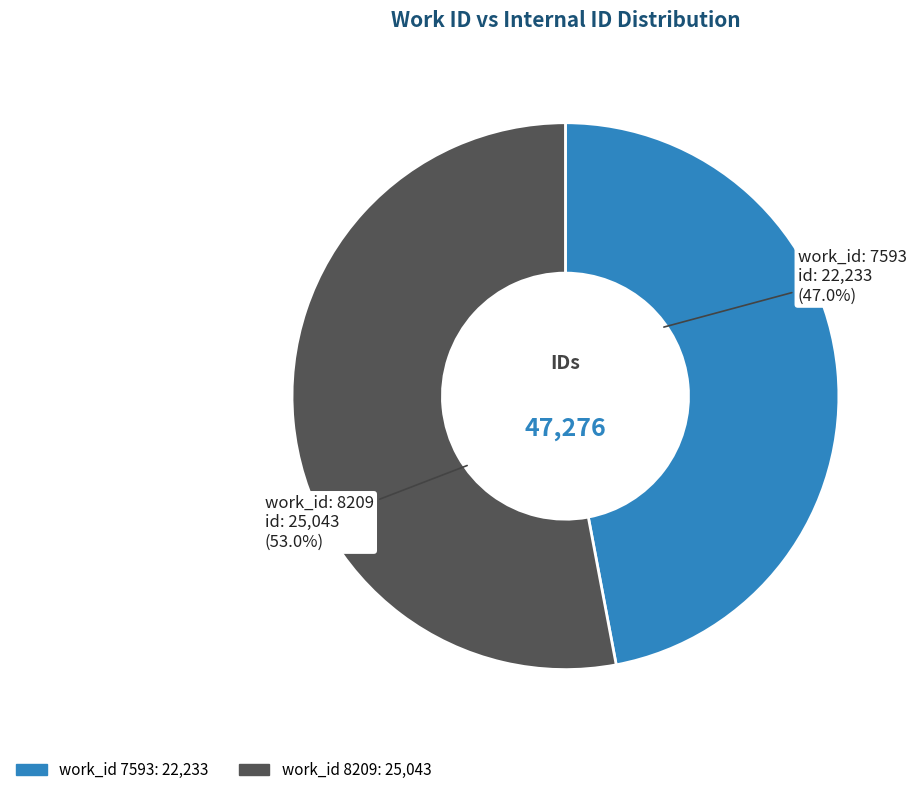

To the nearest percent, what is the difference between the largest and smallest slice percentages?

6%